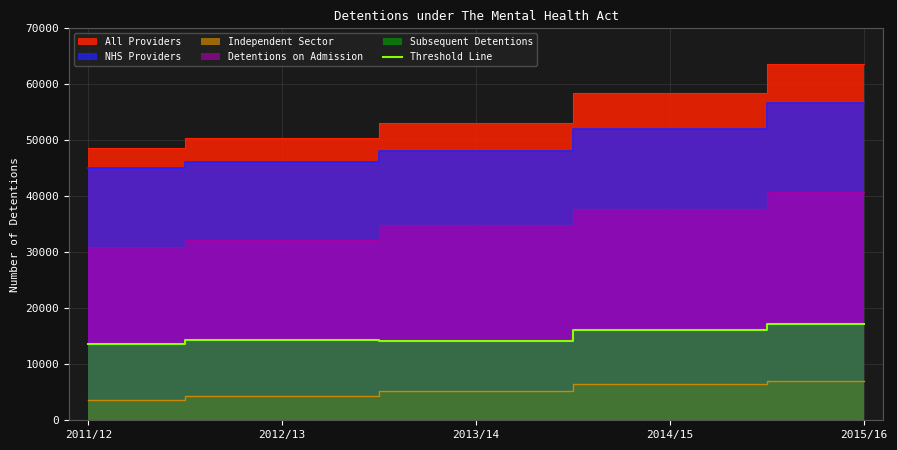

What is the highest value of the Threshold Line series?

17181